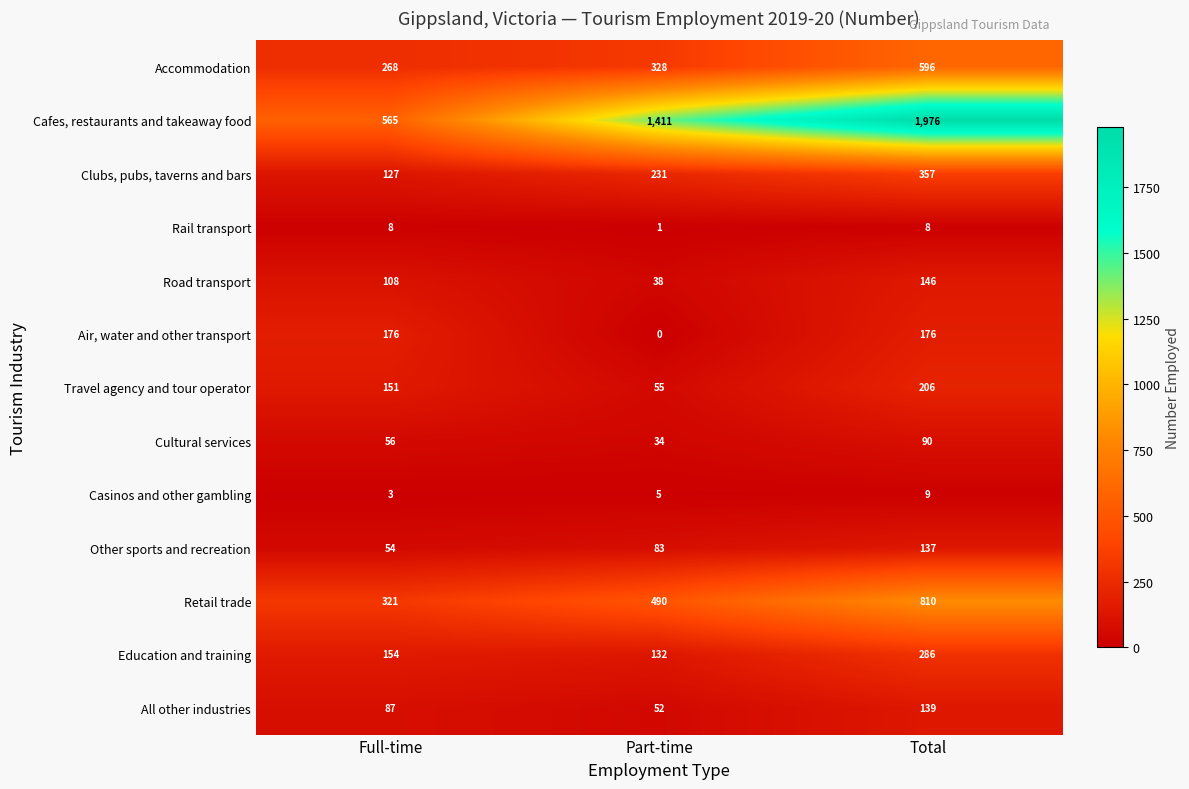

What is the approximate value of Other sports and recreation at Part-time, to the nearest 5?

85